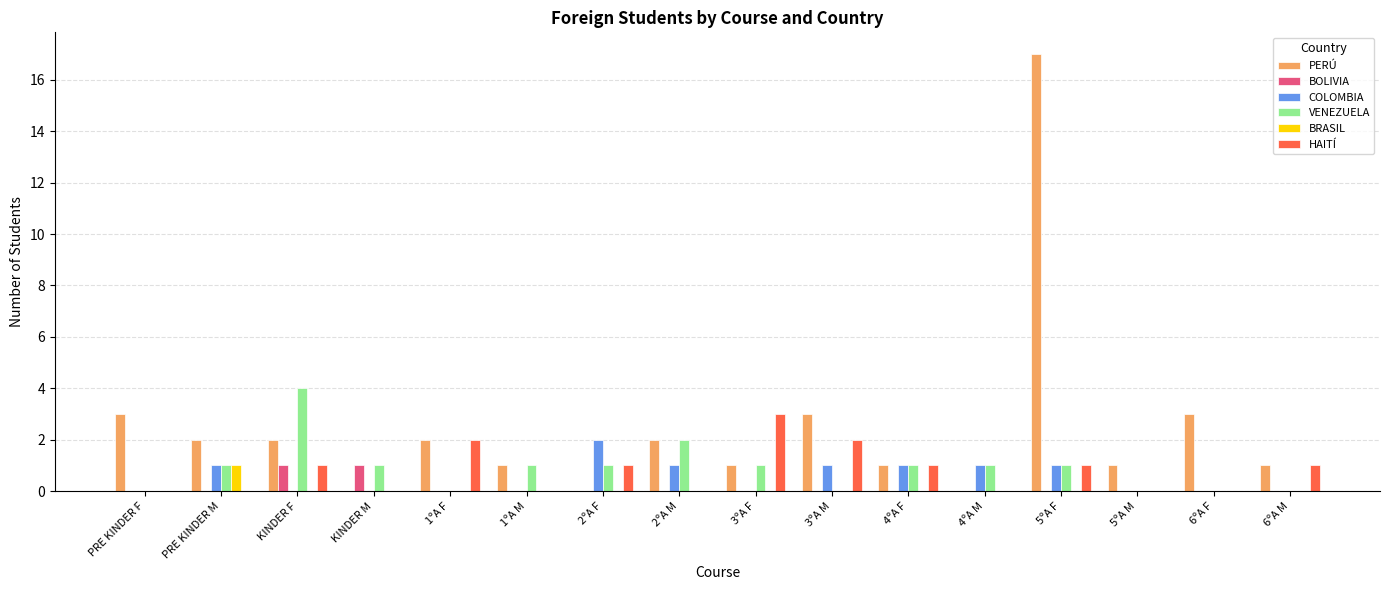

What is the greatest value displayed?

17